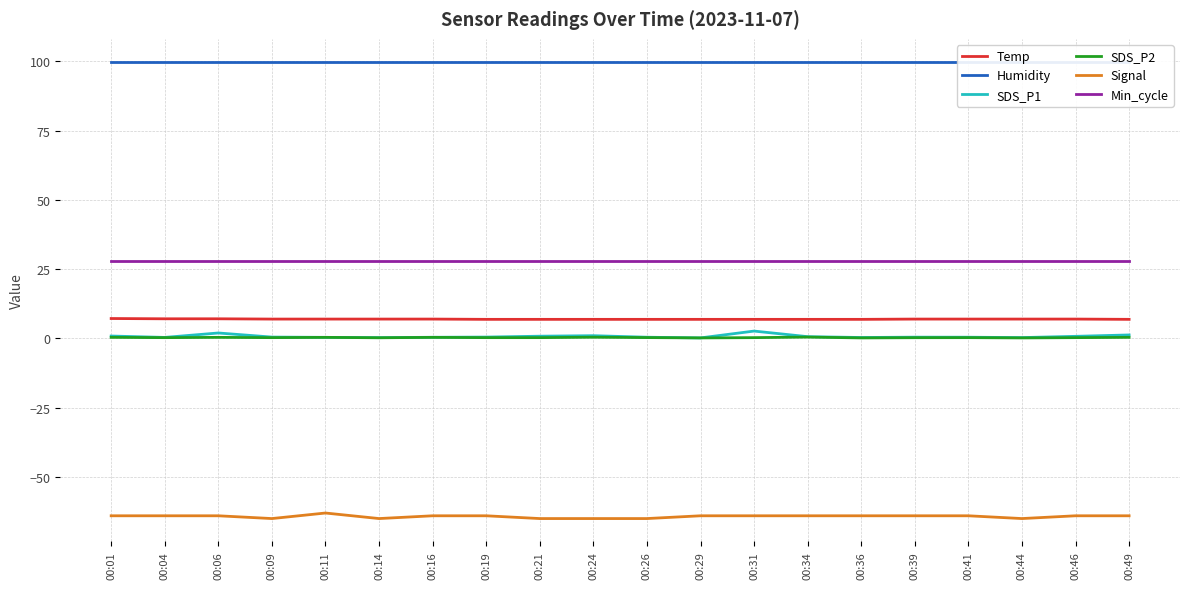

What is the average value of the SDS_P1 series?

0.7